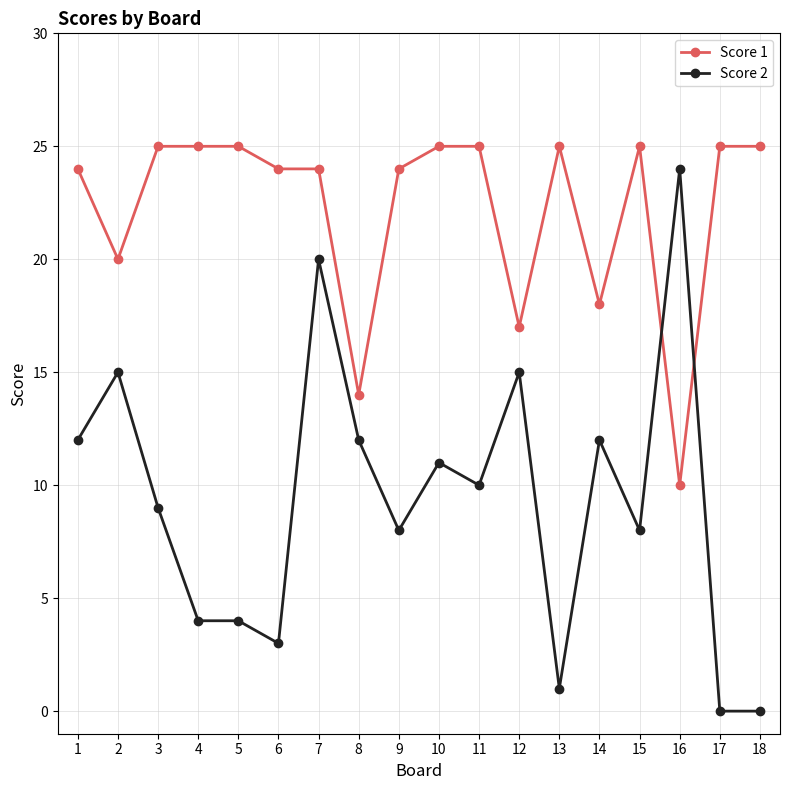

What is the average value of the Score 1 series?

22